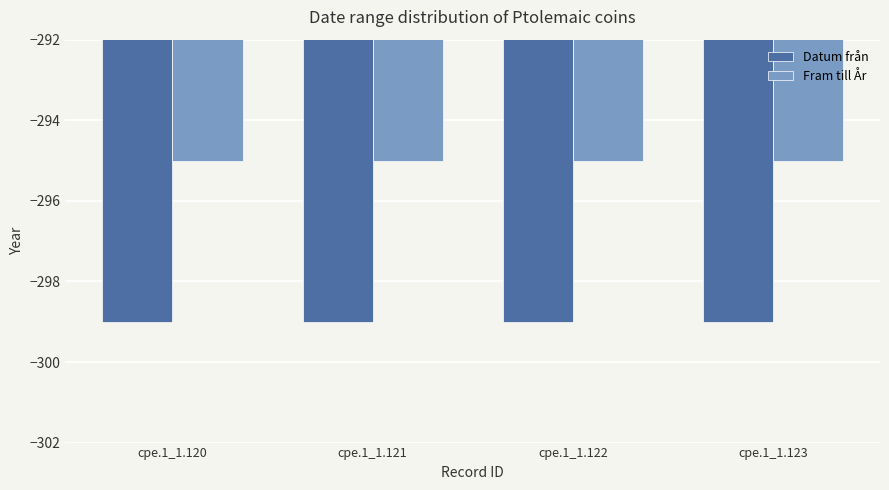

Rank the series by their average value, from lowest to highest.

Datum från, Fram till År